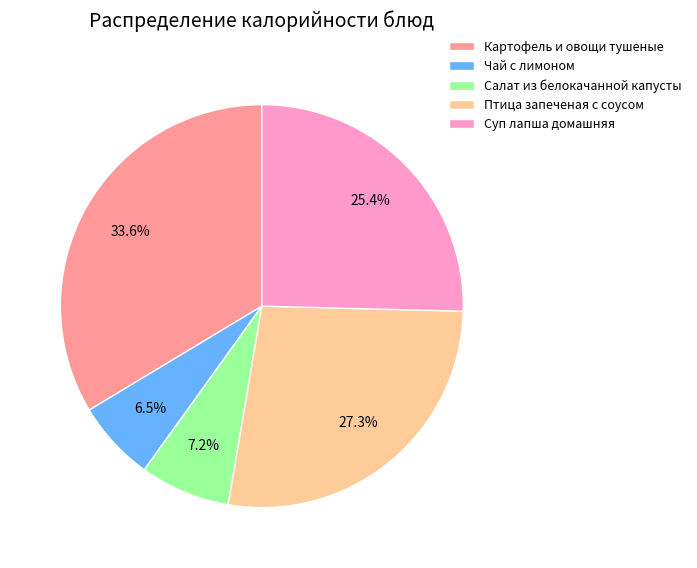

What percentage is the Птица запеченая с соусом slice, to the nearest percent?

27%